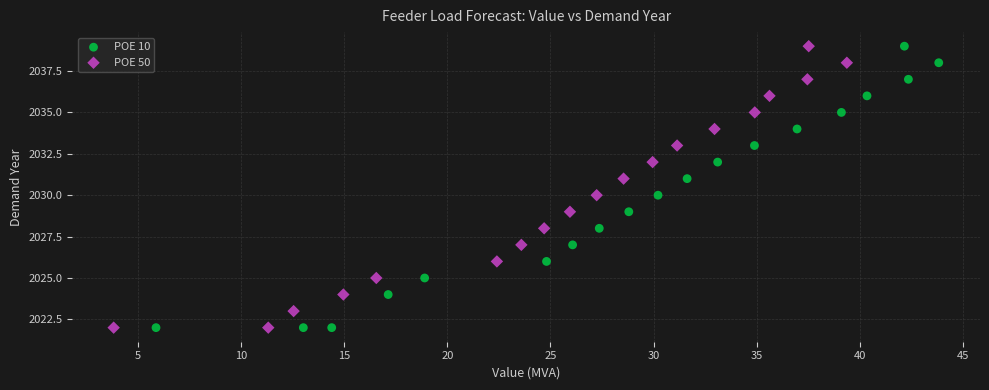

What are all the series names shown in the legend?

POE 10, POE 50